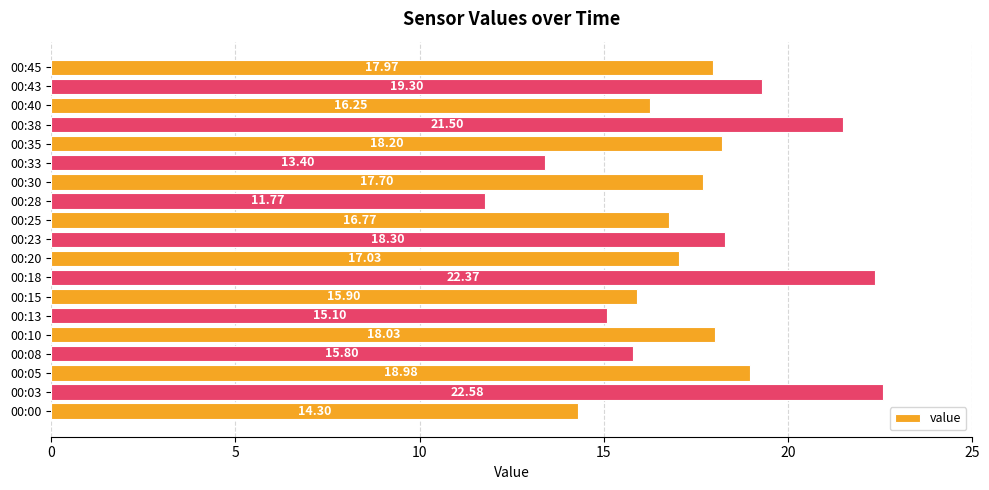

Rank the categories by value from lowest to highest.

00:28, 00:33, 00:00, 00:13, 00:08, 00:15, 00:40, 00:25, 00:20, 00:30, 00:45, 00:10, 00:35, 00:23, 00:05, 00:43, 00:38, 00:18, 00:03